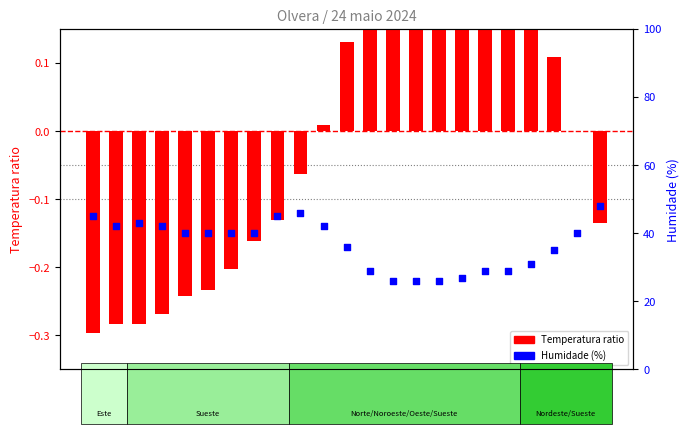

Is the value of Temperatura ratio at 19:00 greater than the value of Humidade (%) at 17:00?

No